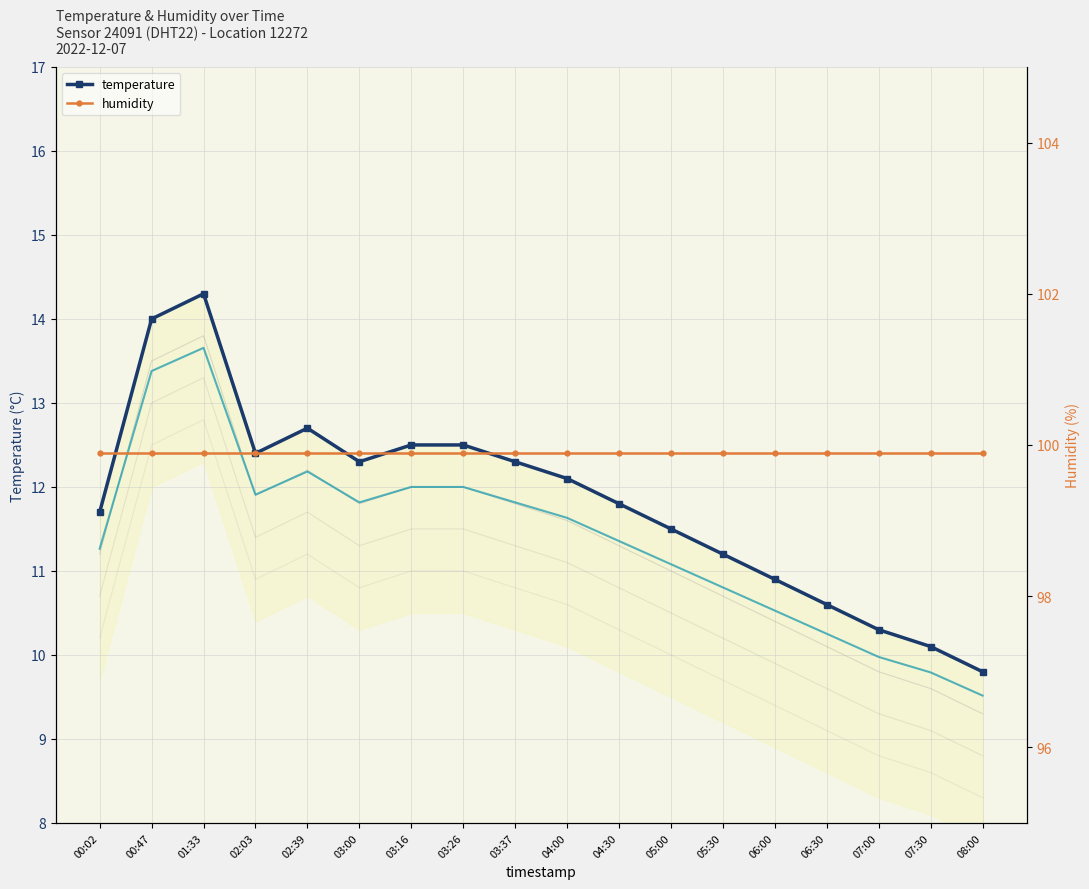

Reading left to right, list all the values displayed in this chart.

temperature: 11.7	14.0	14.3	12.4	12.7	12.3	12.5	12.5	12.3	12.1	11.8	11.5	11.2	10.9	10.6	10.3	10.1	9.8
humidity: 99.9	99.9	99.9	99.9	99.9	99.9	99.9	99.9	99.9	99.9	99.9	99.9	99.9	99.9	99.9	99.9	99.9	99.9